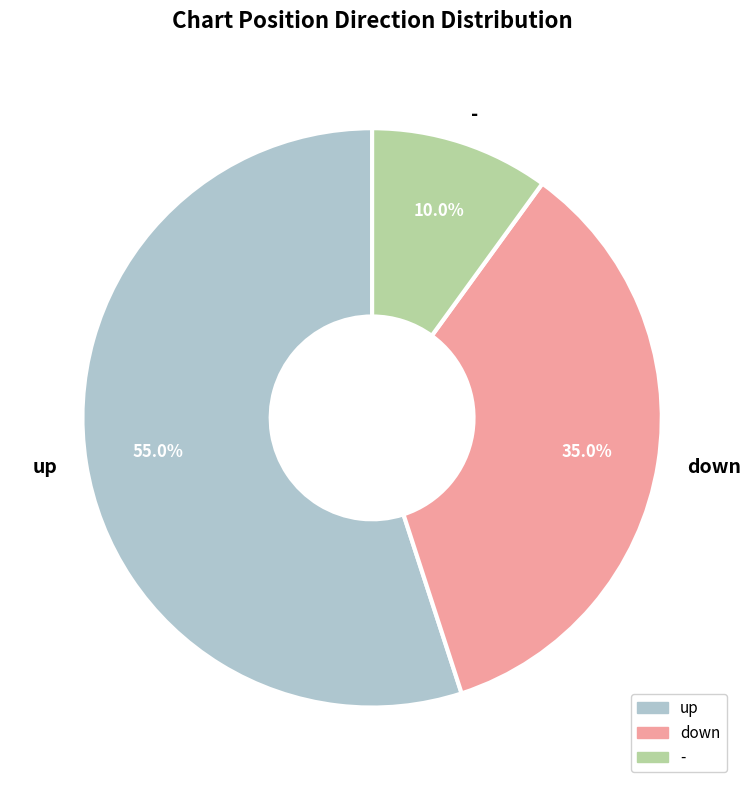

To the nearest percent, what is the combined percentage of down and -?

45%